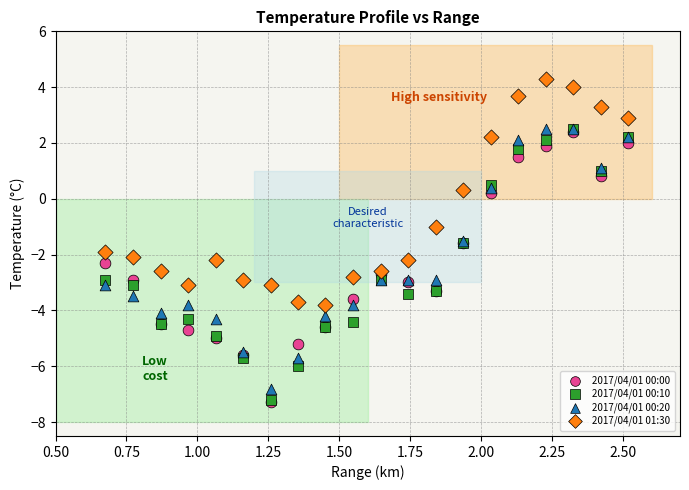

What are all the series names shown in the legend?

2017/04/01 00:00, 2017/04/01 00:10, 2017/04/01 00:20, 2017/04/01 01:30